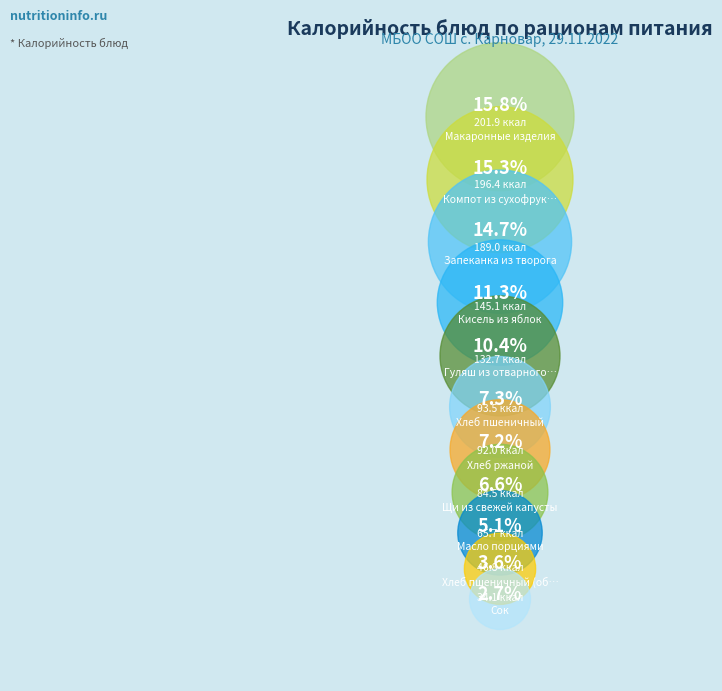

To the nearest percent, what percentage of the pie is Компот из сухофруктов?

15%